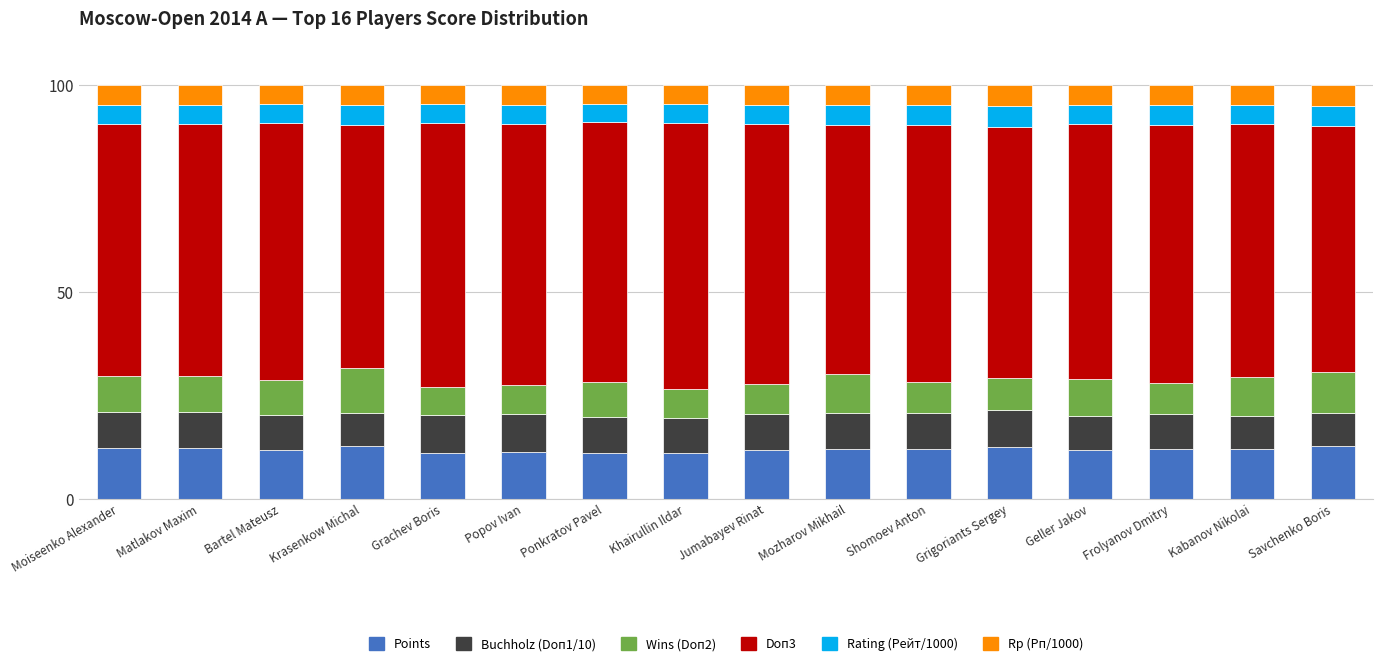

What is the minimum value for Points?

11.0